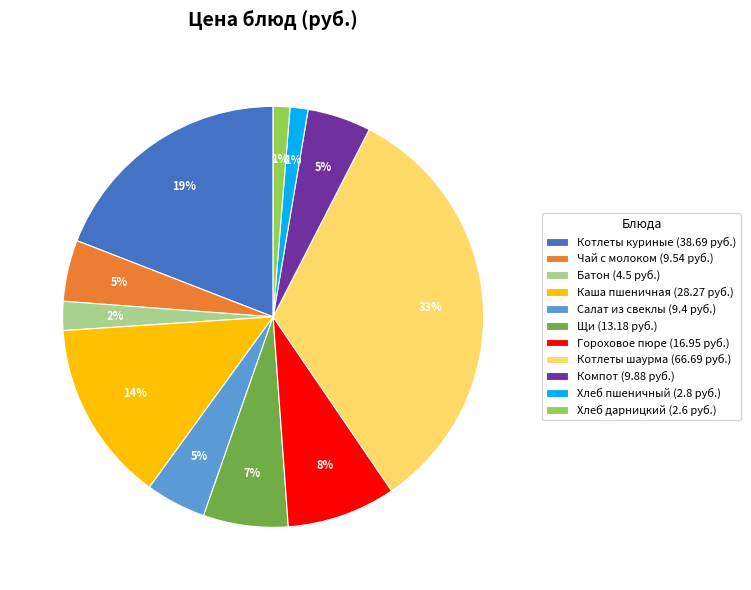

How many slices are in this pie chart?

11